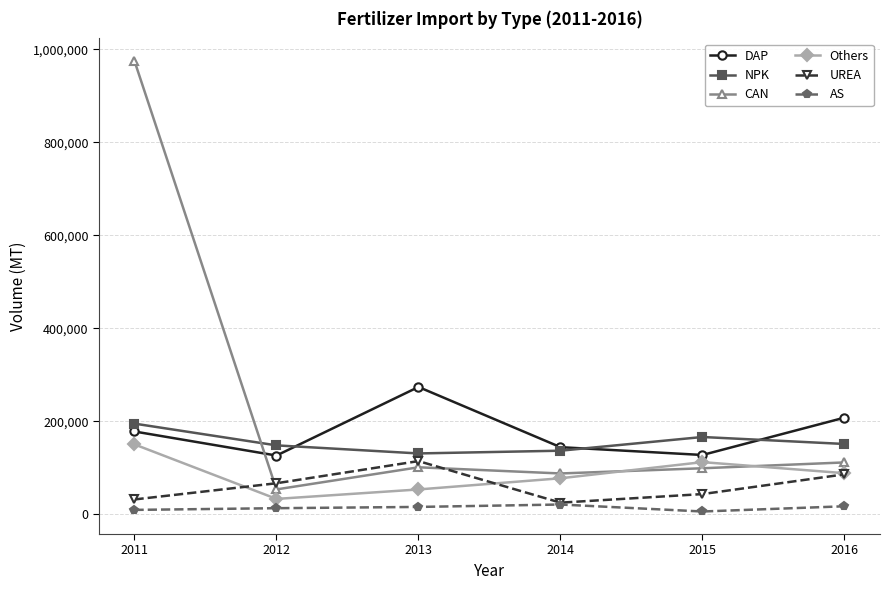

True or false: Others and NPK intersect in this chart.

False